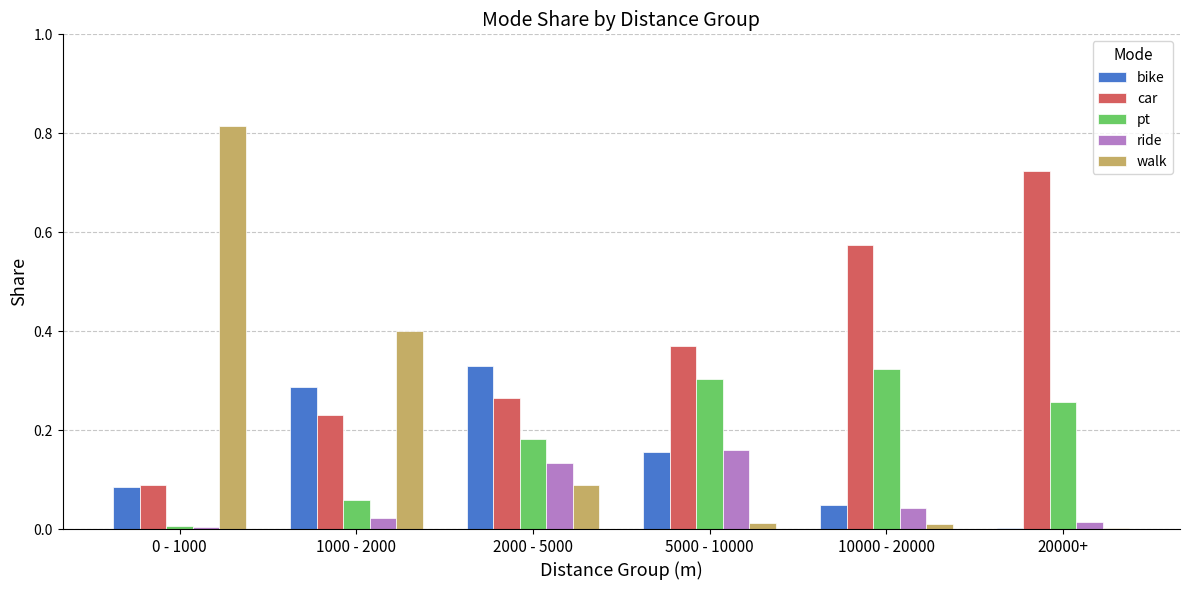

Which series changed the most between 1000 - 2000 and 20000+?

car